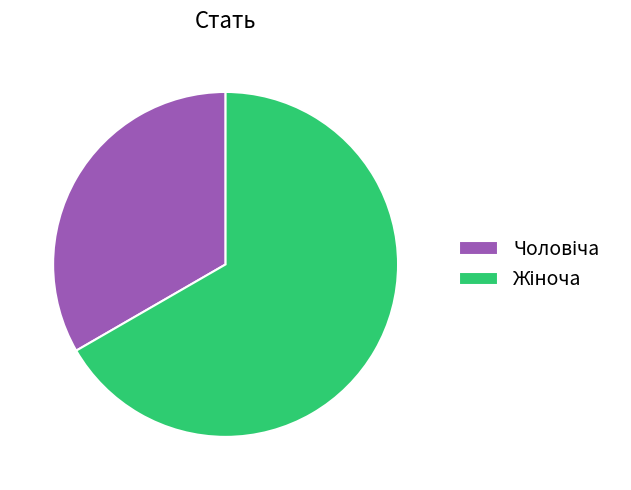

Is there a majority slice in this chart?

Yes